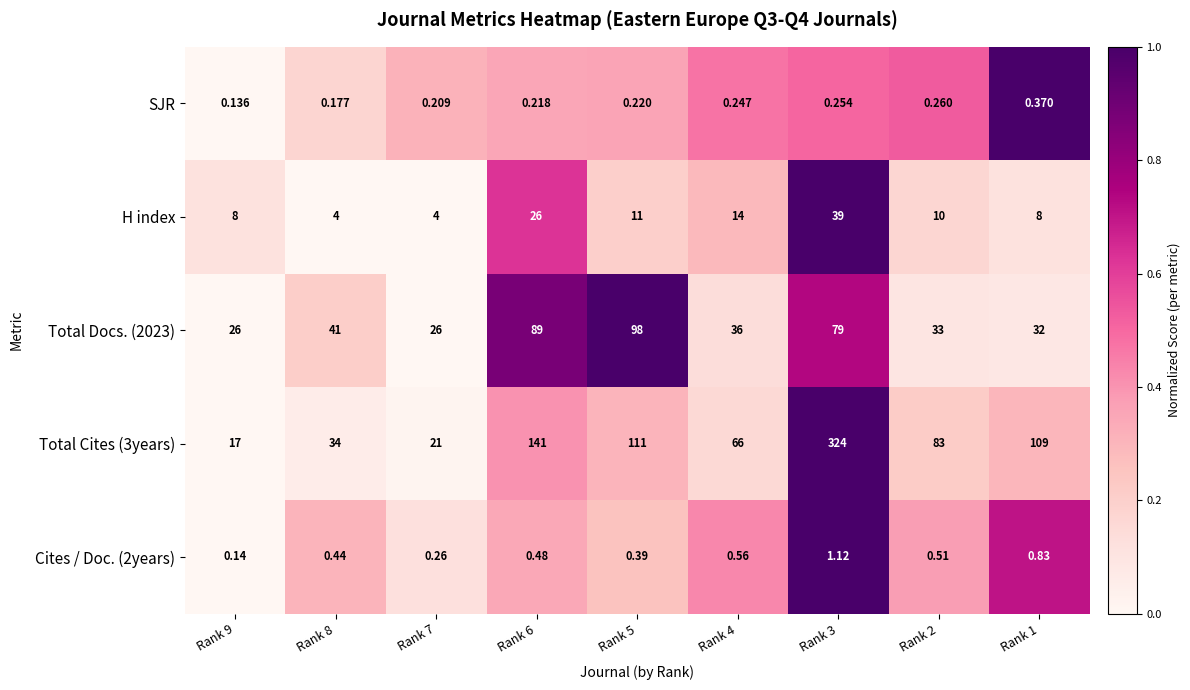

Is the value of SJR at Rank 6 greater than the value of Cites / Doc. (2years) at Rank 9?

Yes